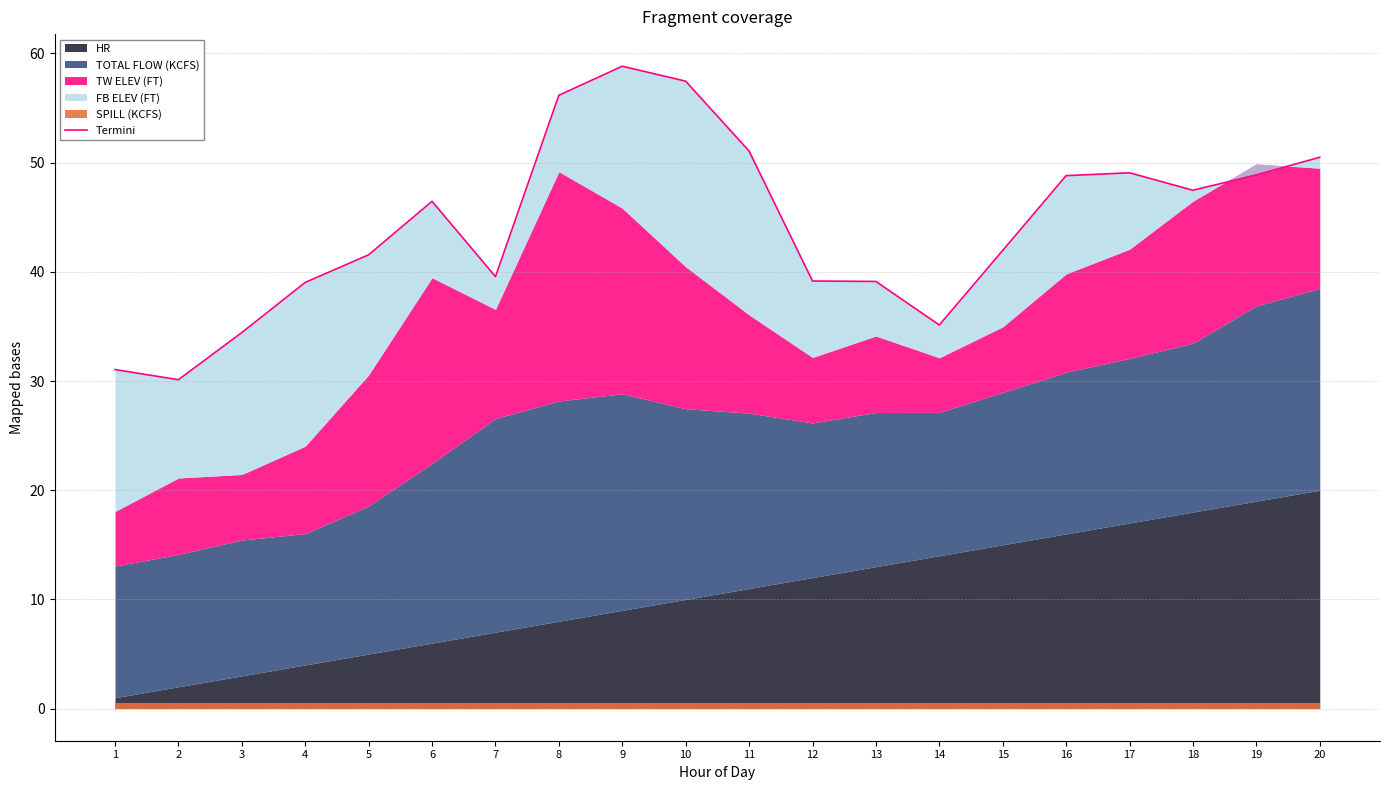

What is the sum of all values?

885.8